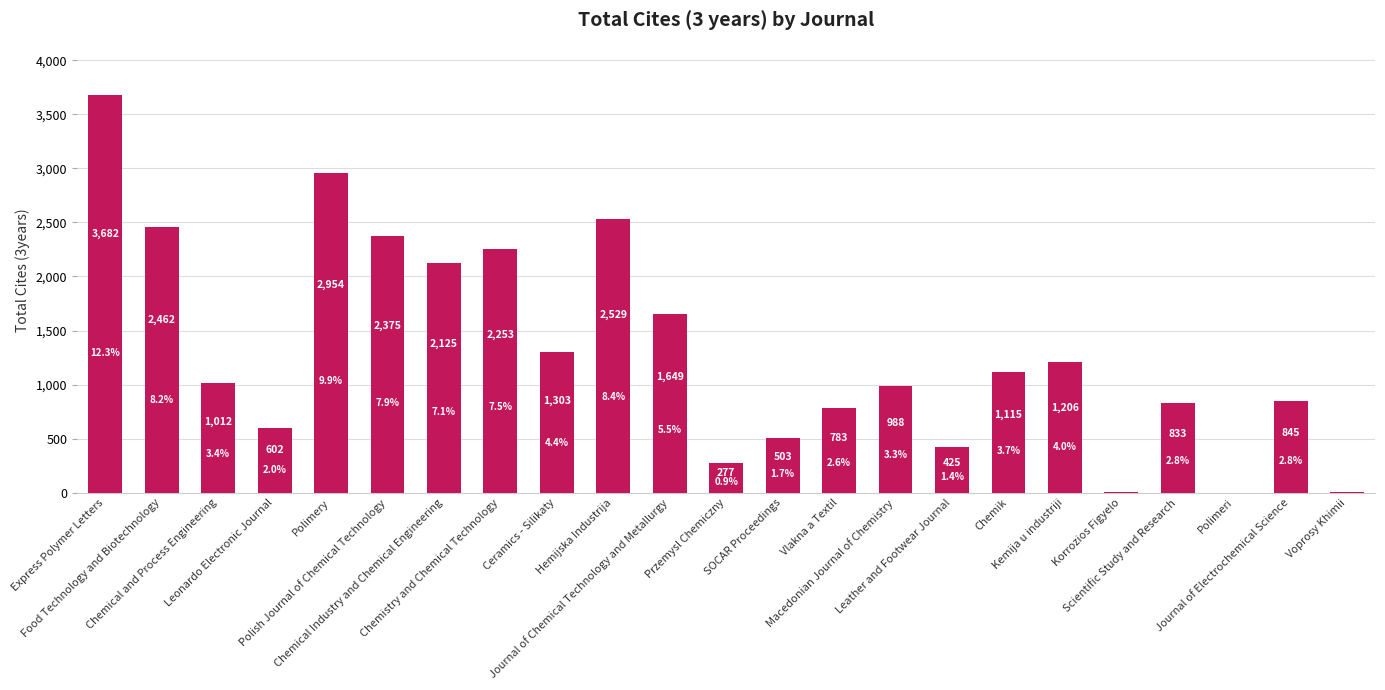

What is the maximum value shown in the chart?

3682